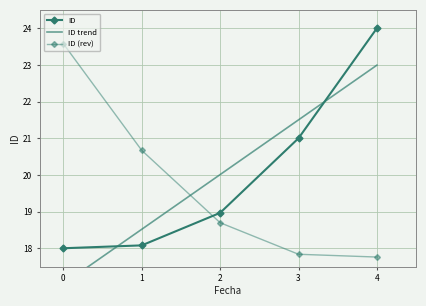

The value at 4 is 24.0. True or false?

True